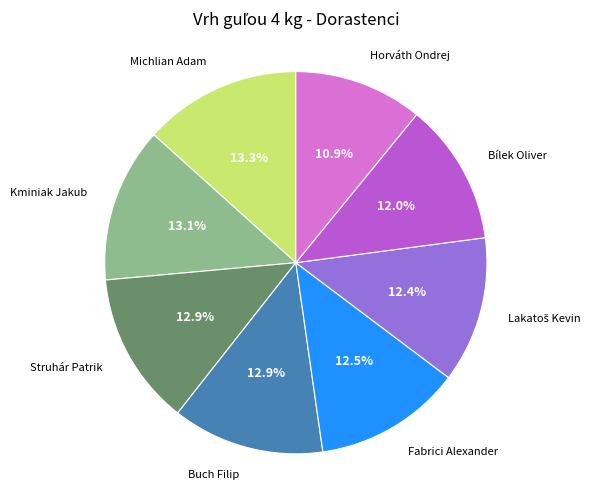

How many segments does this pie chart have?

8